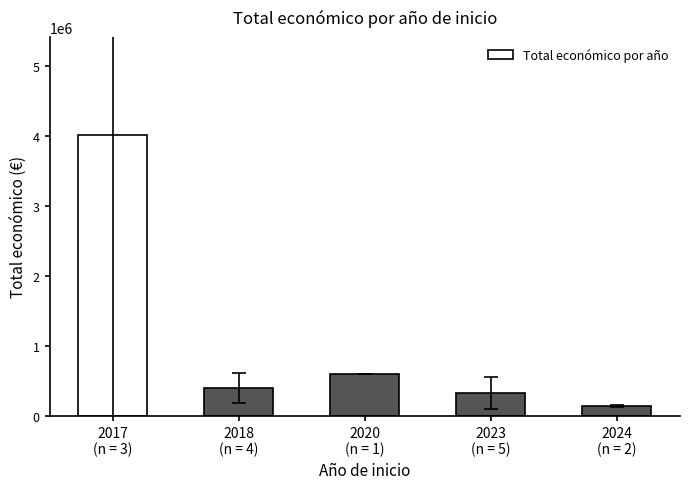

Reading left to right, what are all the values shown in this chart?

4008624.3	398204.0	599636.0	326394.6	134975.0